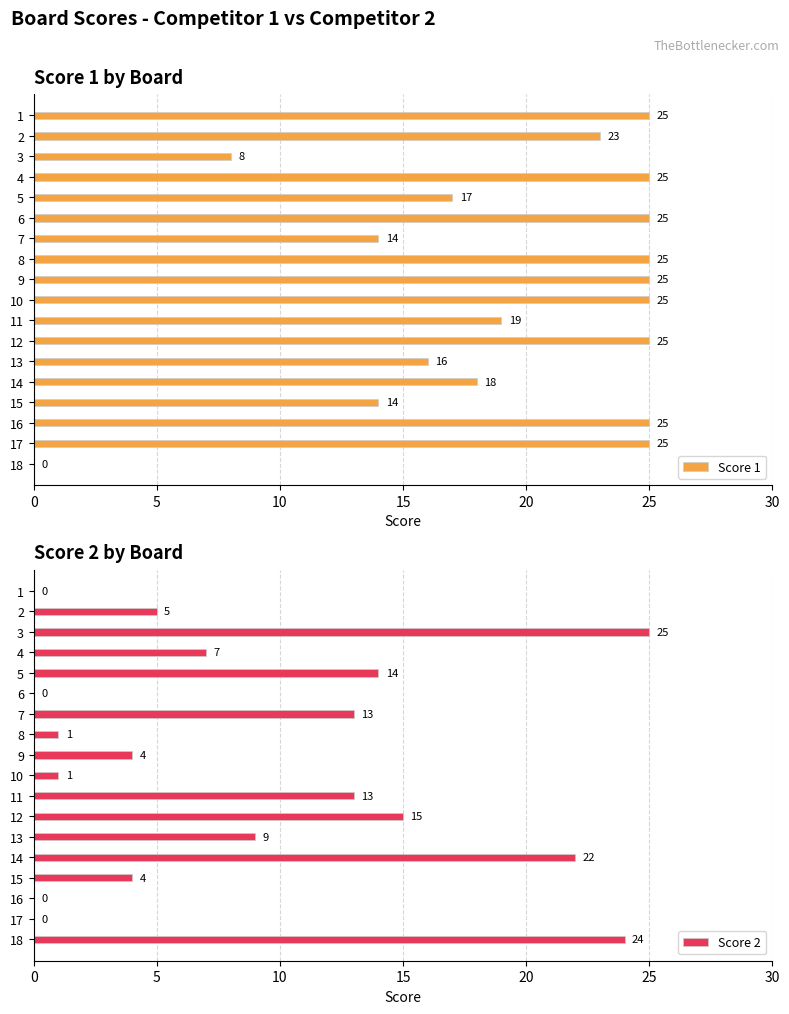

Reading left to right, what are all the values shown in this chart?

Score 1: 25	23	8	25	17	25	14	25	25	25	19	25	16	18	14	25	25	0
Score 2: 0	5	25	7	14	0	13	1	4	1	13	15	9	22	4	0	0	24